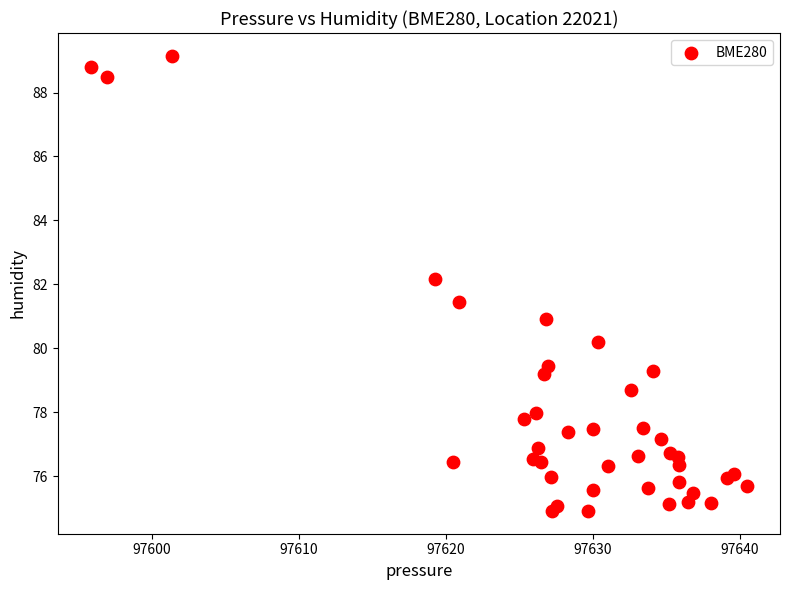

What Y value in the scatter plot is closest to 82?

82.2